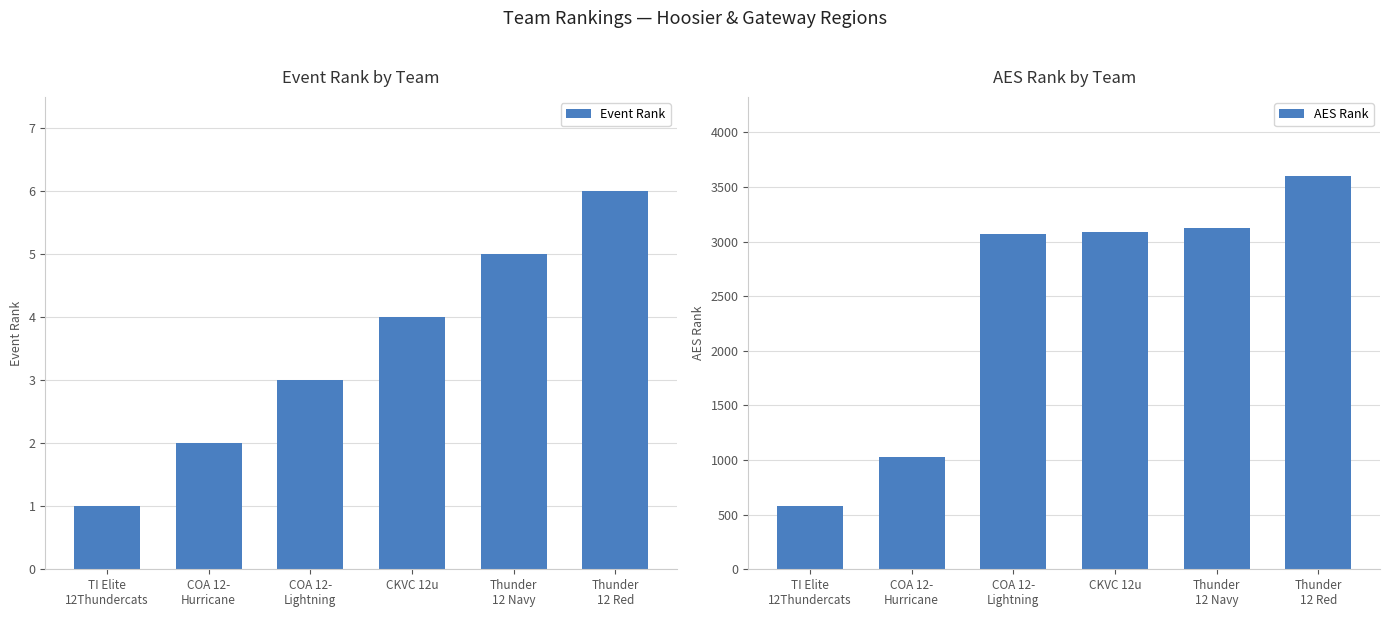

Which series has the widest spread of values?

AES Rank